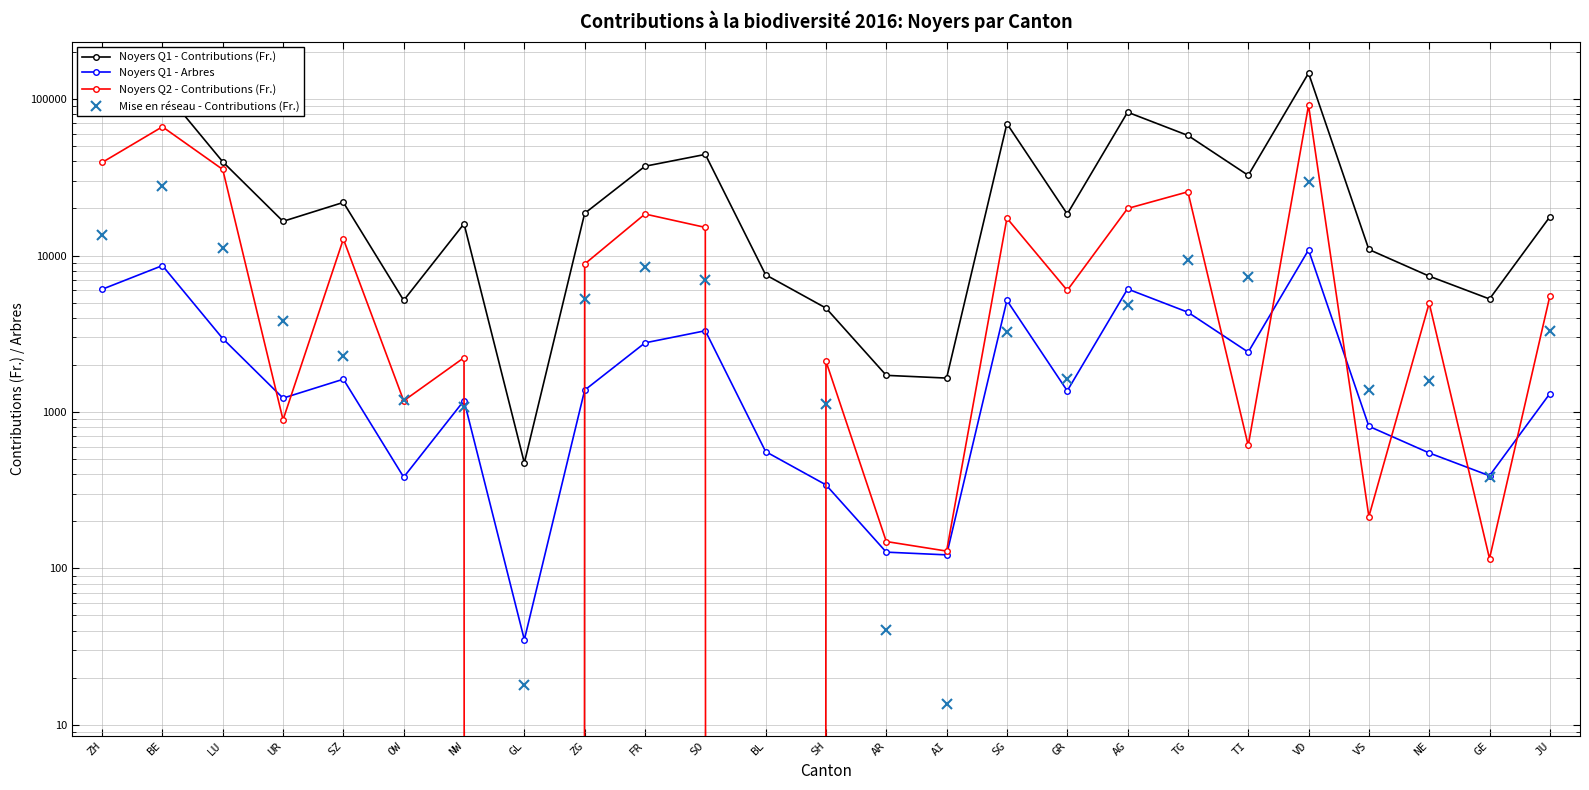

What is the label of the 16th point from the right?

FR